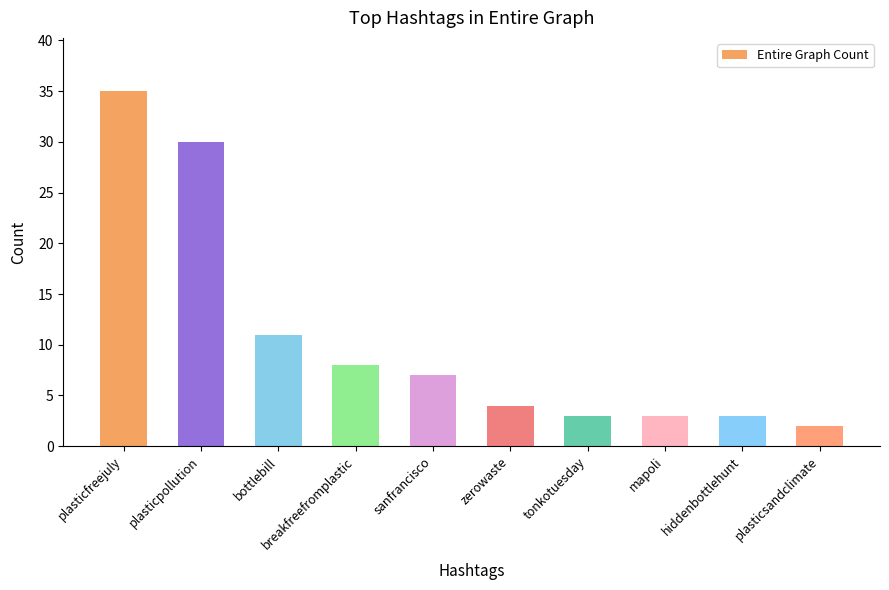

What position from the left is zerowaste?

6